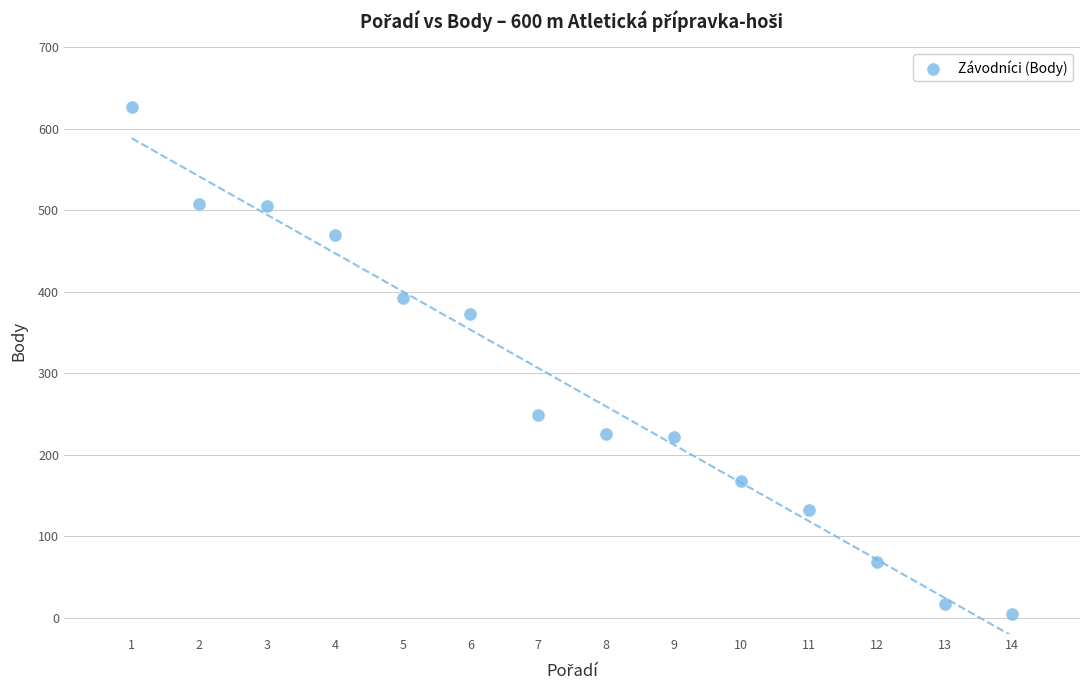

What Y value in the scatter plot is closest to 315?

373